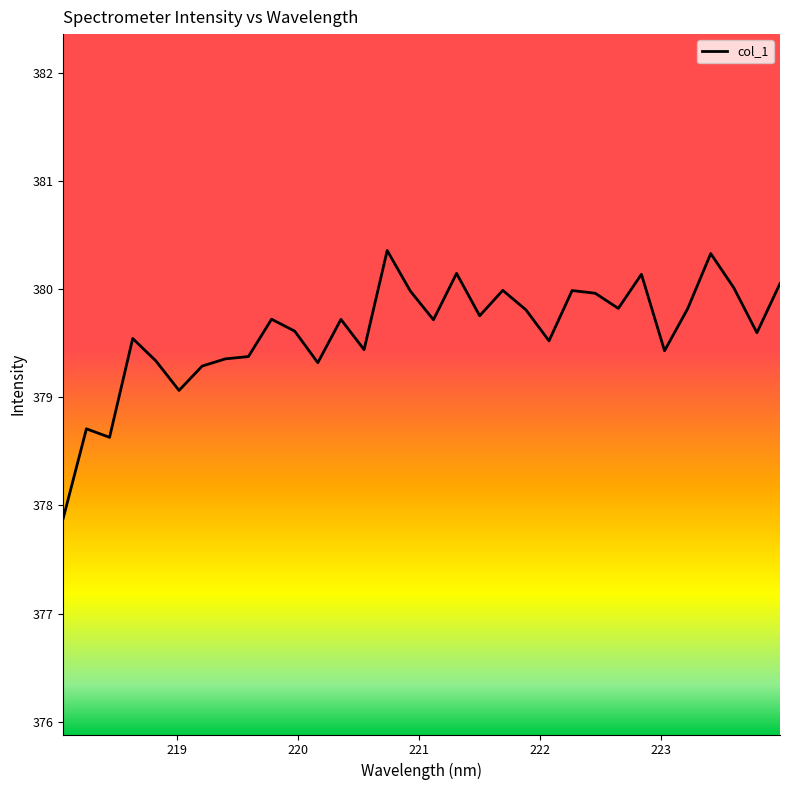

What is the difference between the maximum and minimum values?

2.5